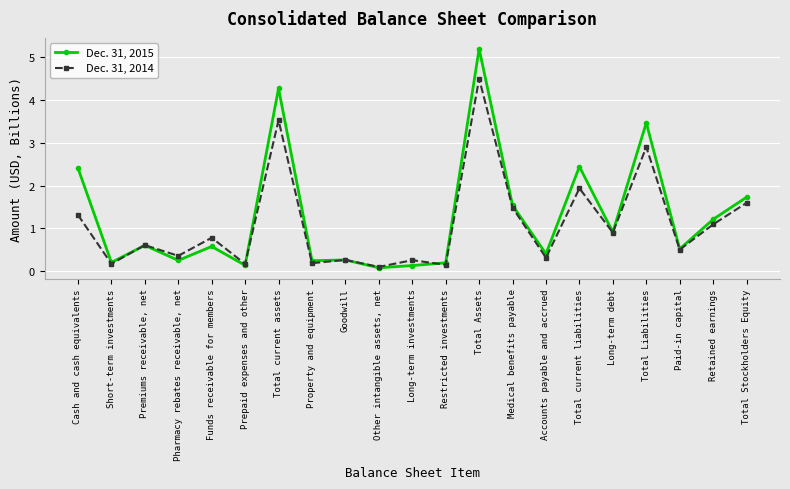

Is this an area chart (filled region under the line)?

No